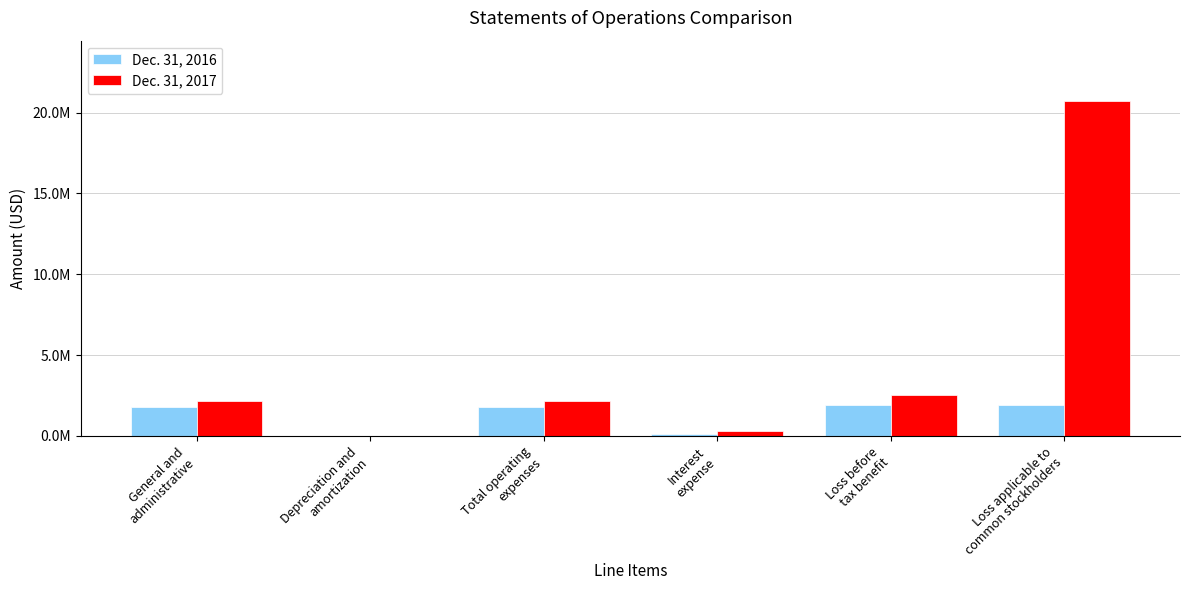

What are all the series names shown in the legend?

Dec. 31, 2016, Dec. 31, 2017